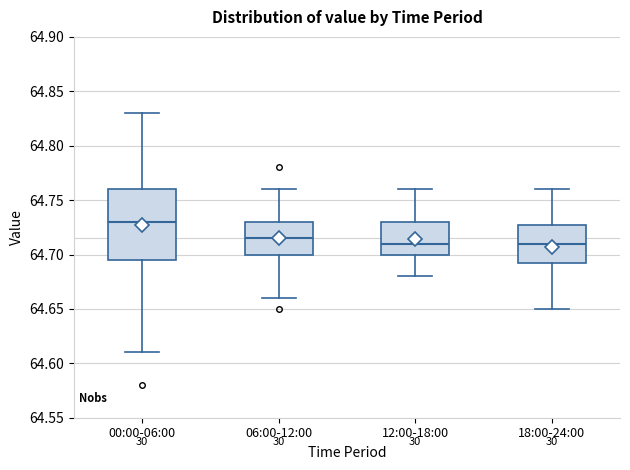

Which box is the tallest, from its lower edge to its upper edge?

00:00-06:00